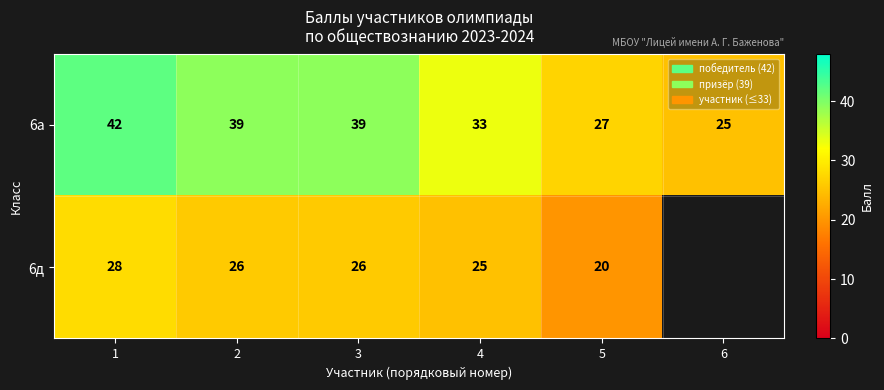

Between 1 and 5, which series saw the biggest shift?

6а